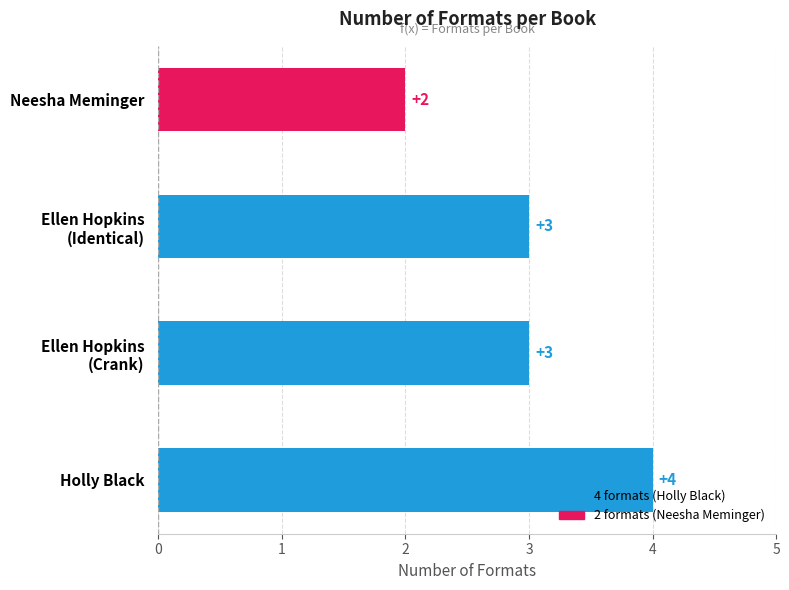

Which label corresponds to the smallest value in the chart?

Neesha Meminger